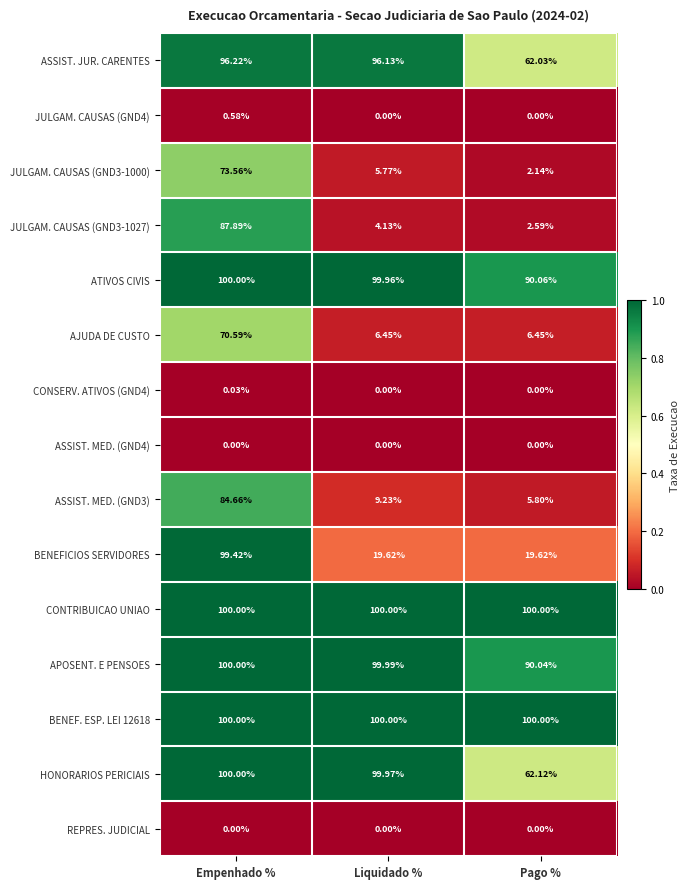

What is the spread (max minus min) of values at Pago %?

100.0